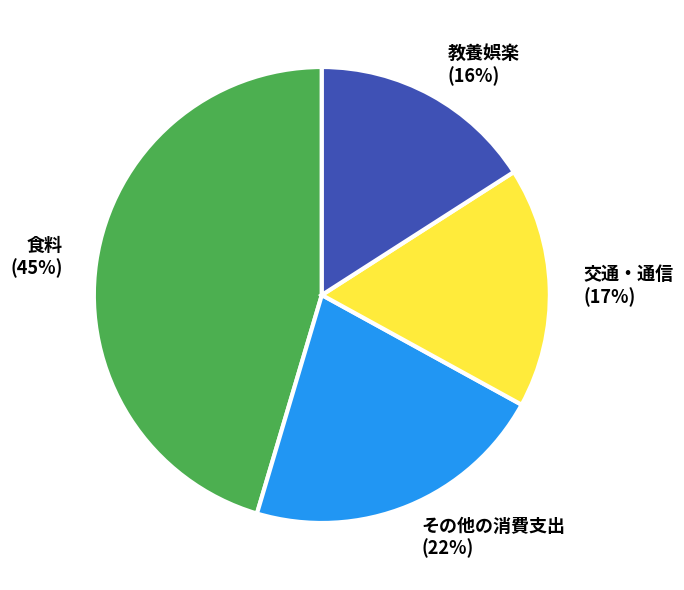

Approximately how many times larger is the value at その他の消費支出 (22%) compared to 食料 (45%)?

0.5